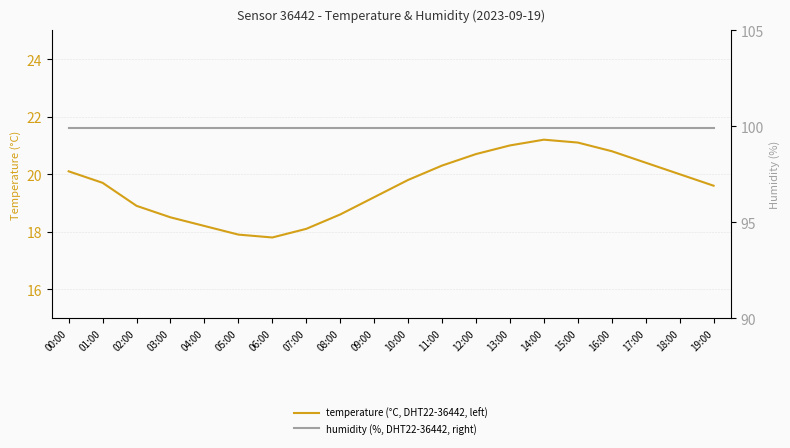

Where is the first local maximum for temperature (°C, DHT22-36442, left)?

14:00